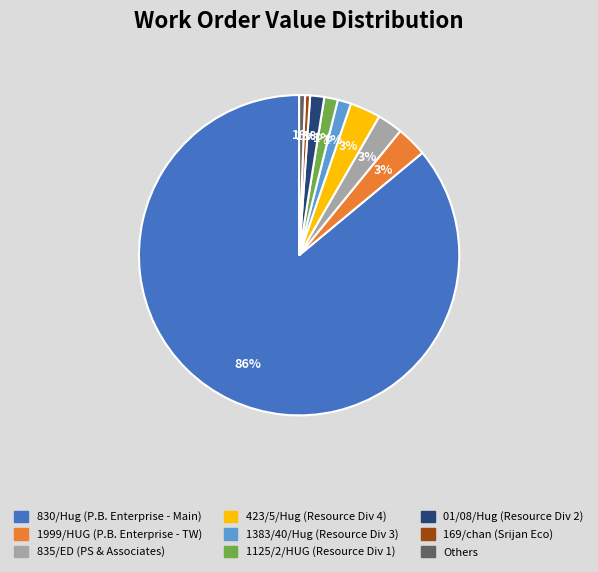

Is there any slice that represents more than half of the pie?

Yes